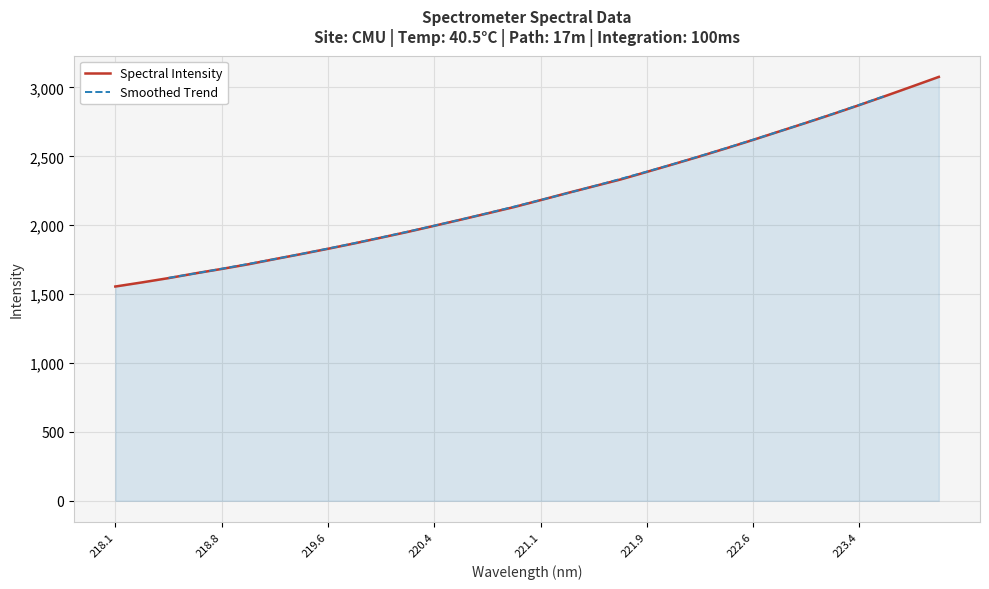

What is the difference between the values at 218.6332 and 218.8244?

32.3